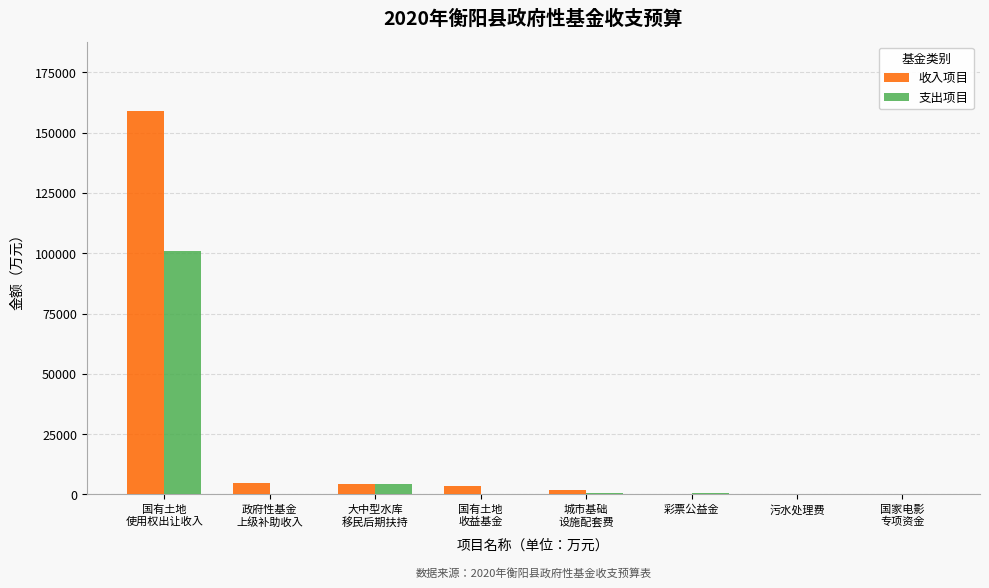

What is the sum of all 支出项目 values?

106796